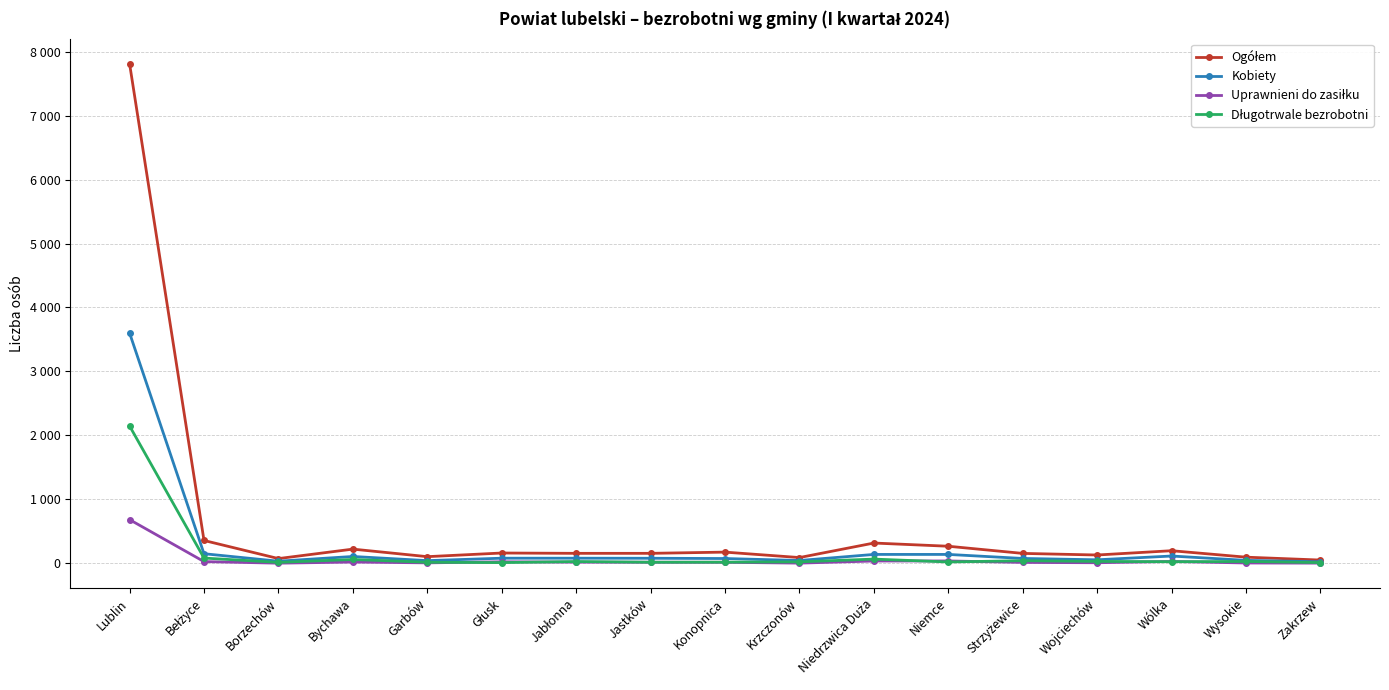

What is the label of the 7th point from the left?

Jabłonna